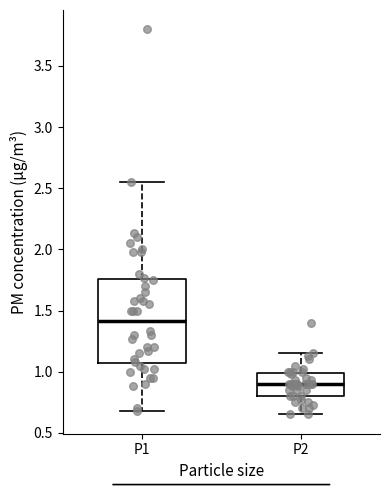

Where does the upper whisker of the box for P1 end on the y-axis? The values are not printed on the chart, so give them approximately, as read against the axis.

2.55